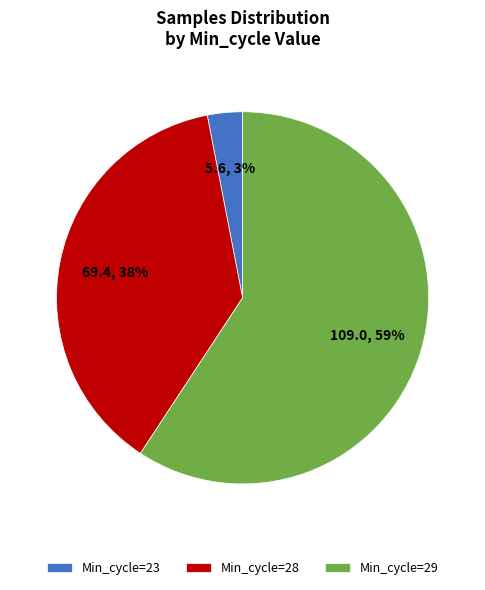

Which has a higher value, Min_cycle=28 or Min_cycle=23?

Min_cycle=28